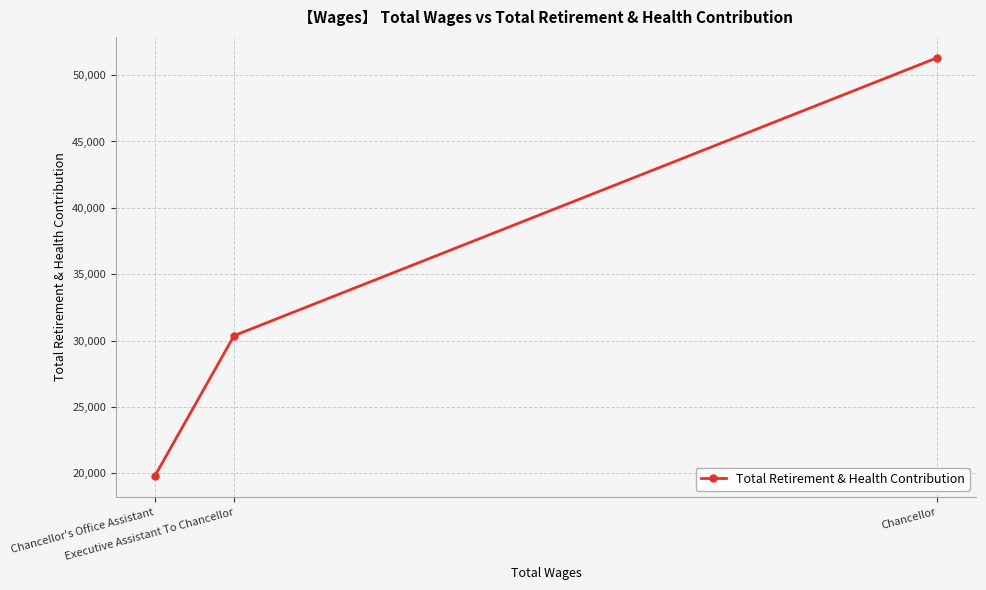

The value at Chancellor is 81980. True or false?

False